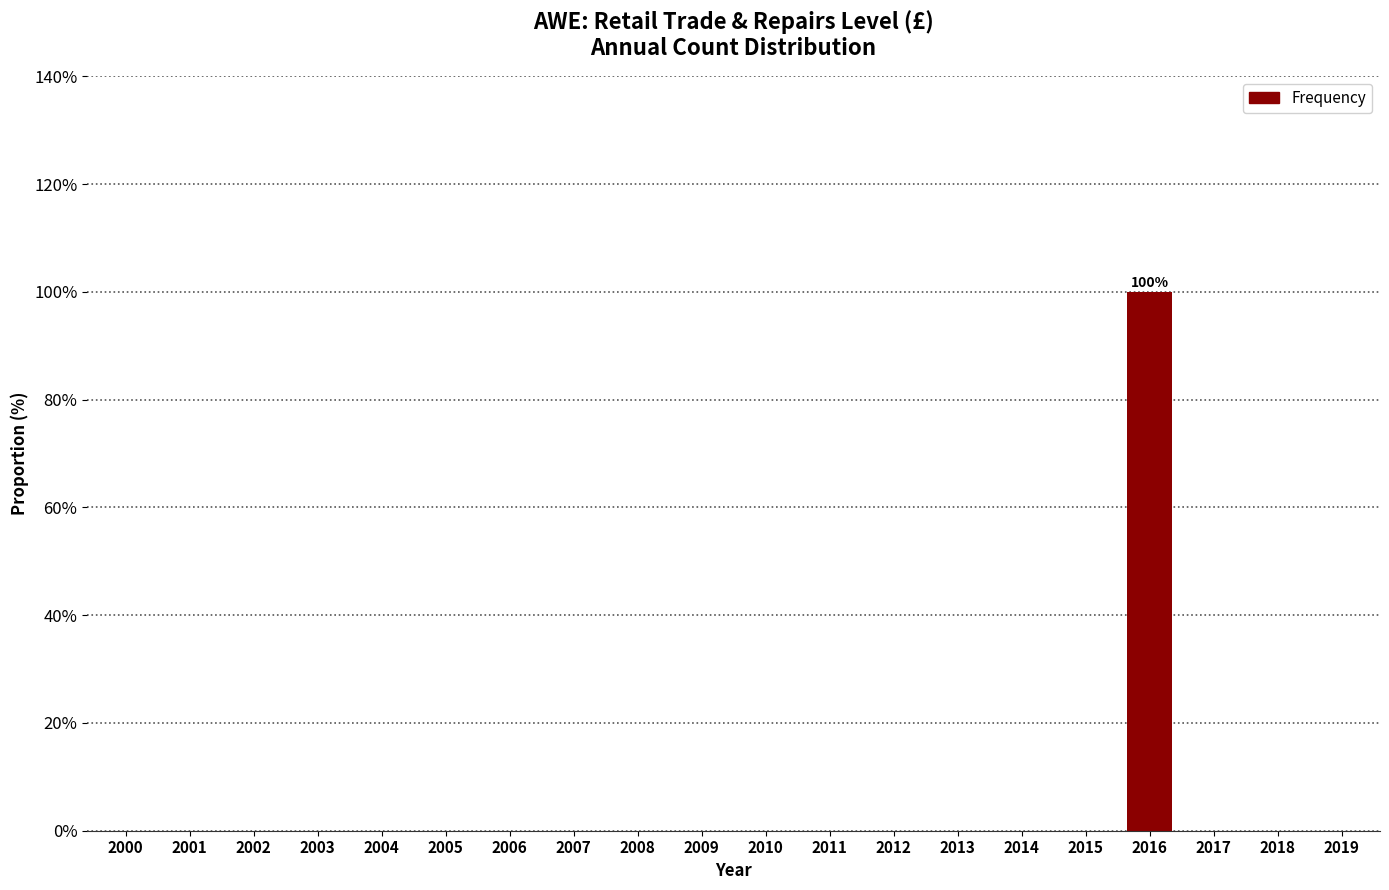

Reading left to right, what are all the values shown in this chart?

2000=0	2001=0	2002=0	2003=0	2004=0	2005=0	2006=0	2007=0	2008=0	2009=0	2010=0	2011=0	2012=0	2013=0	2014=0	2015=0	2016=100	2017=0	2018=0	2019=0